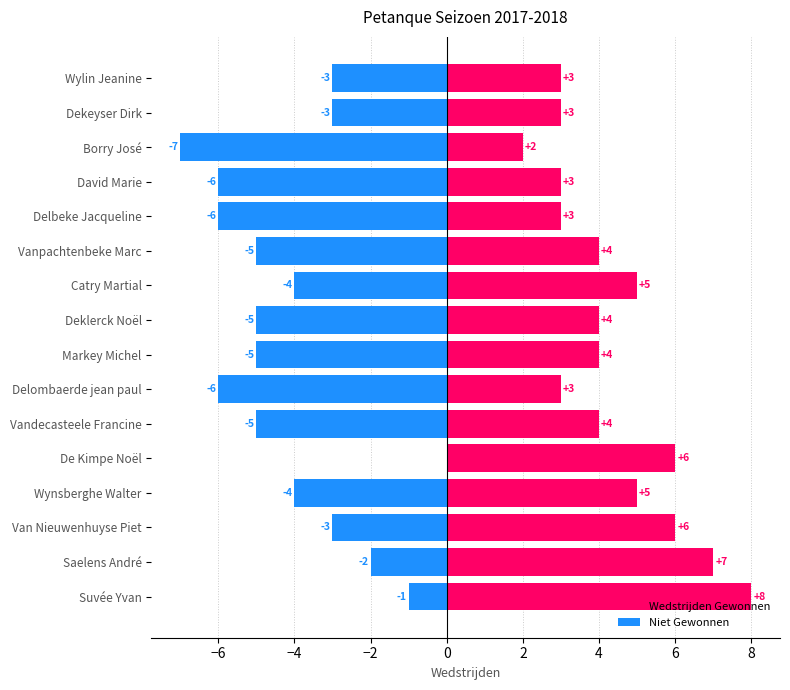

The value of Niet Gewonnen at Wylin Jeanine is -2. True or false?

False